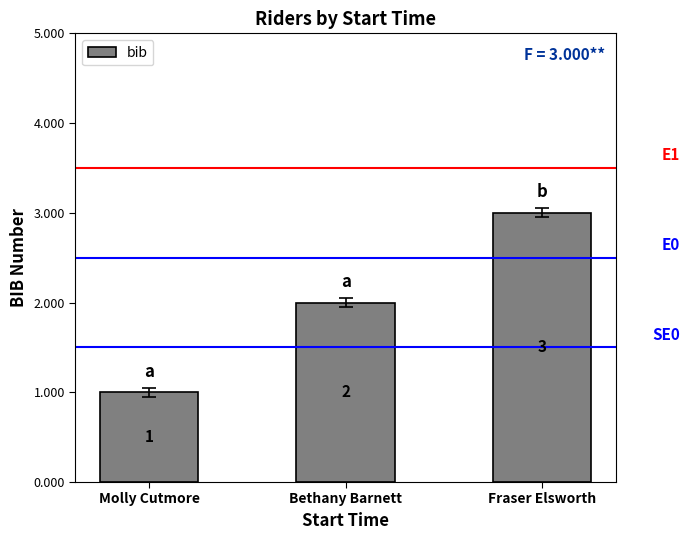

Which label corresponds to the largest value in the chart?

Fraser Elsworth